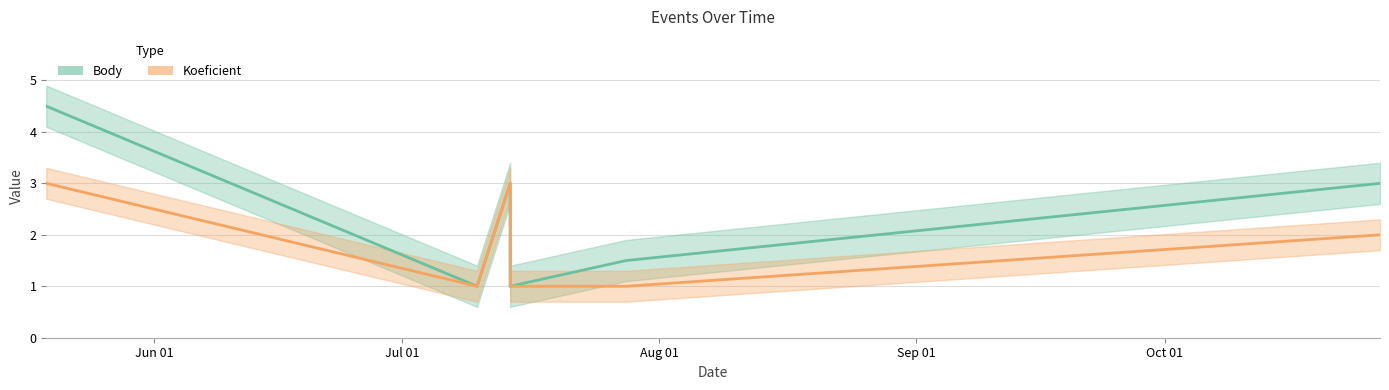

Is the value of Body at 2012-07-28 greater than the value of Koeficient at 2012-07-14?

No